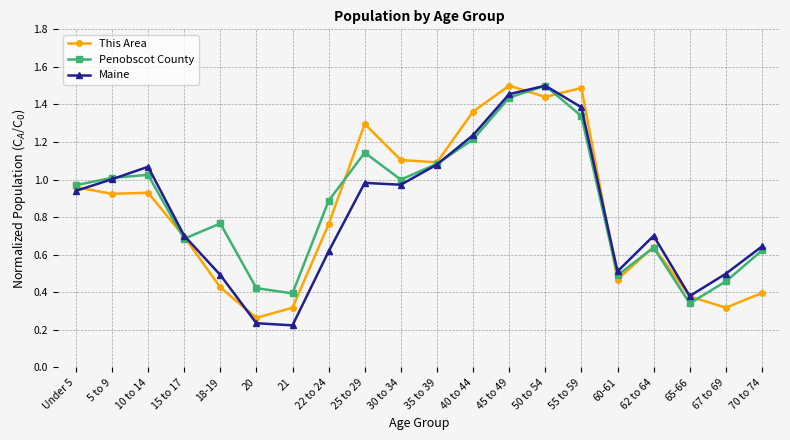

The Penobscot County series shows 0.6 at 55 to 59. True or false?

False